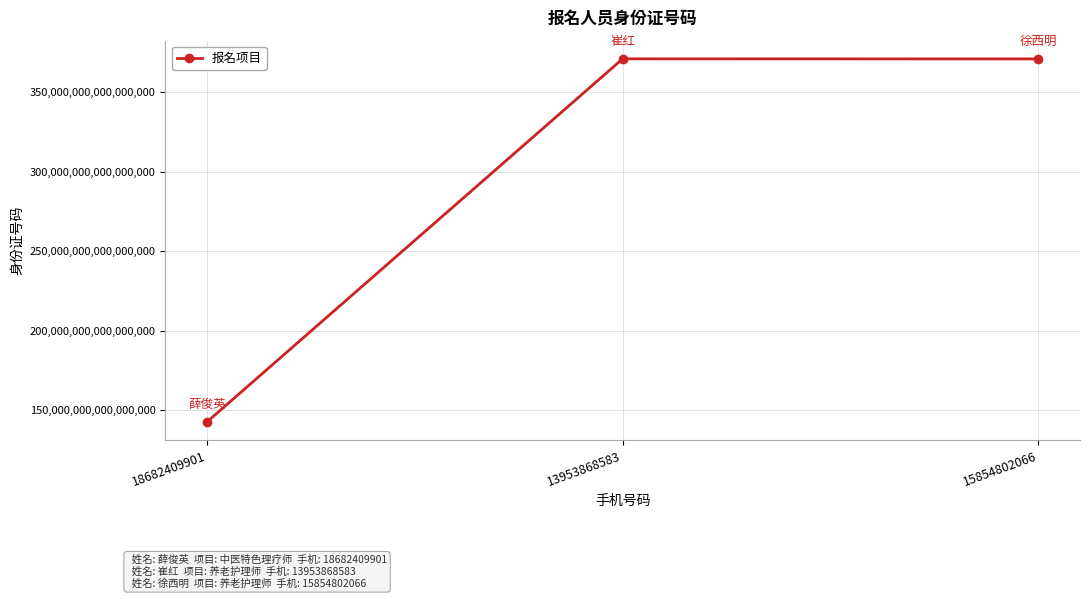

Is it true that the value at 15854802066 is 370920196601025024?

True